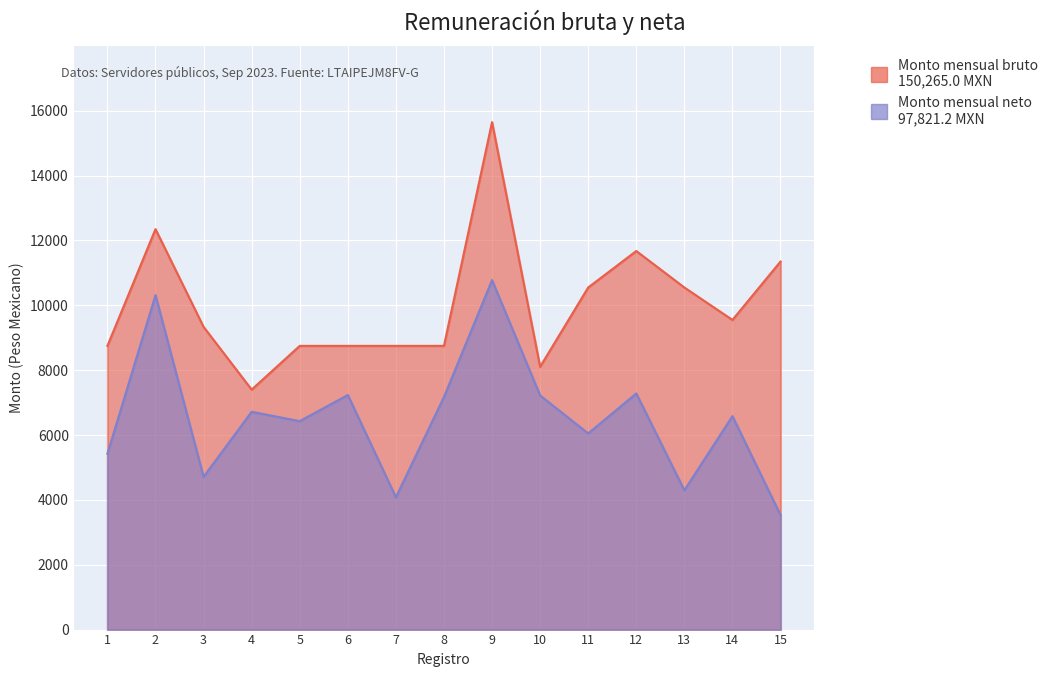

How many data points does each series have?

15